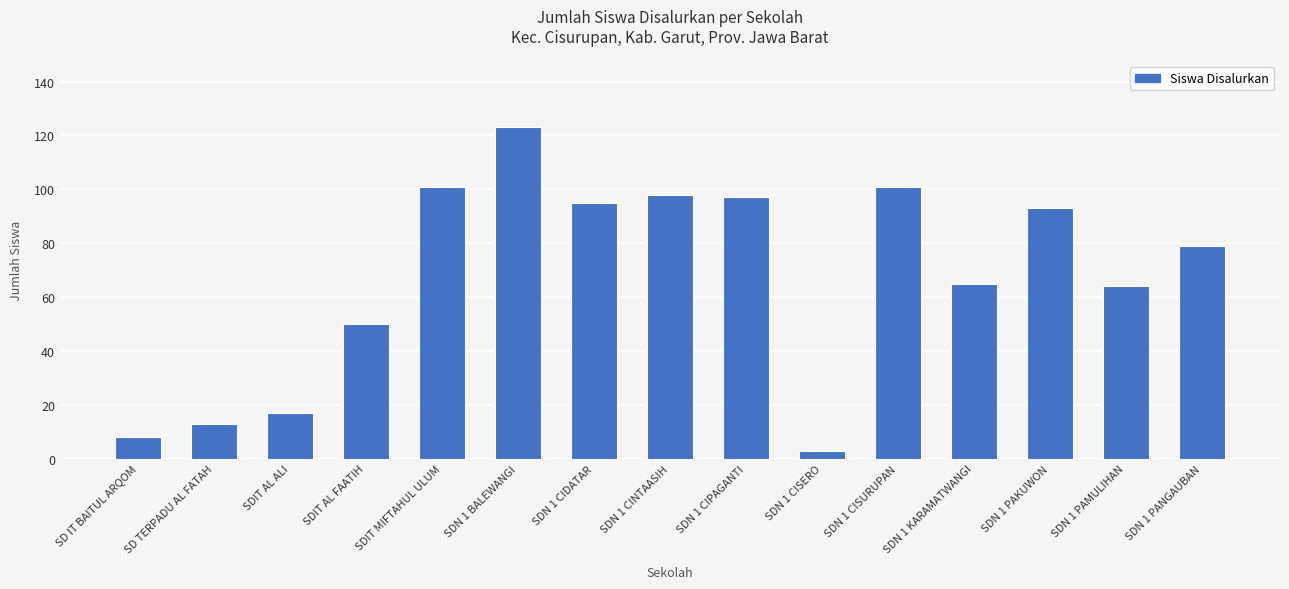

Reading left to right, list all the values displayed in this chart.

SD IT BAITUL ARQOM=8	SD TERPADU AL FATAH=13	SDIT AL ALI=17	SDIT AL FAATIH=50	SDIT MIFTAHUL ULUM=101	SDN 1 BALEWANGI=123	SDN 1 CIDATAR=95	SDN 1 CINTAASIH=98	SDN 1 CIPAGANTI=97	SDN 1 CISERO=3	SDN 1 CISURUPAN=101	SDN 1 KARAMATWANGI=65	SDN 1 PAKUWON=93	SDN 1 PAMULIHAN=64	SDN 1 PANGAUBAN=79